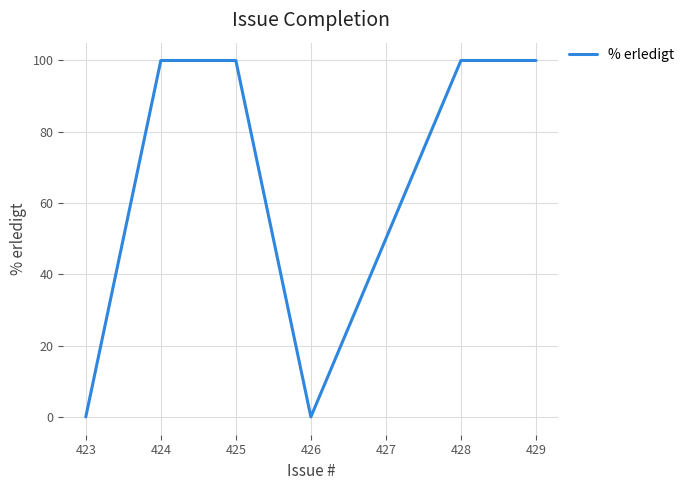

What is the difference between the values at 425 and 426?

100